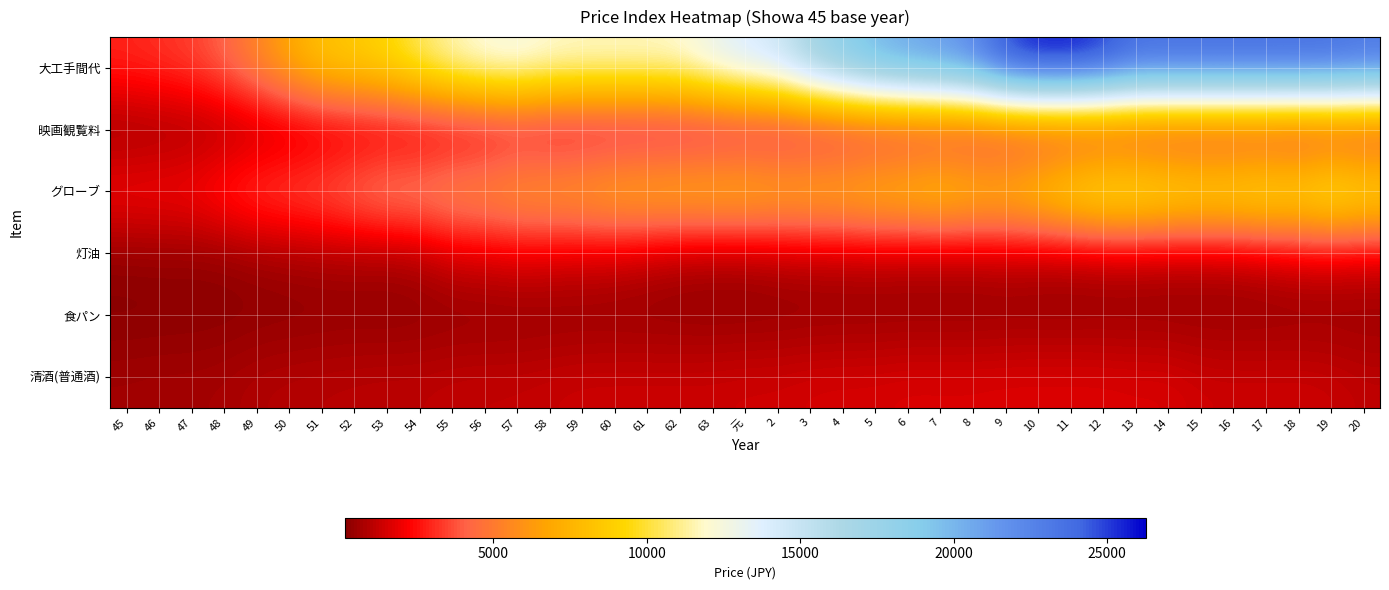

At 7, list the series in order from smallest to largest.

食パン, 灯油, 清酒(普通酒), 映画観覧料, グローブ, 大工手間代